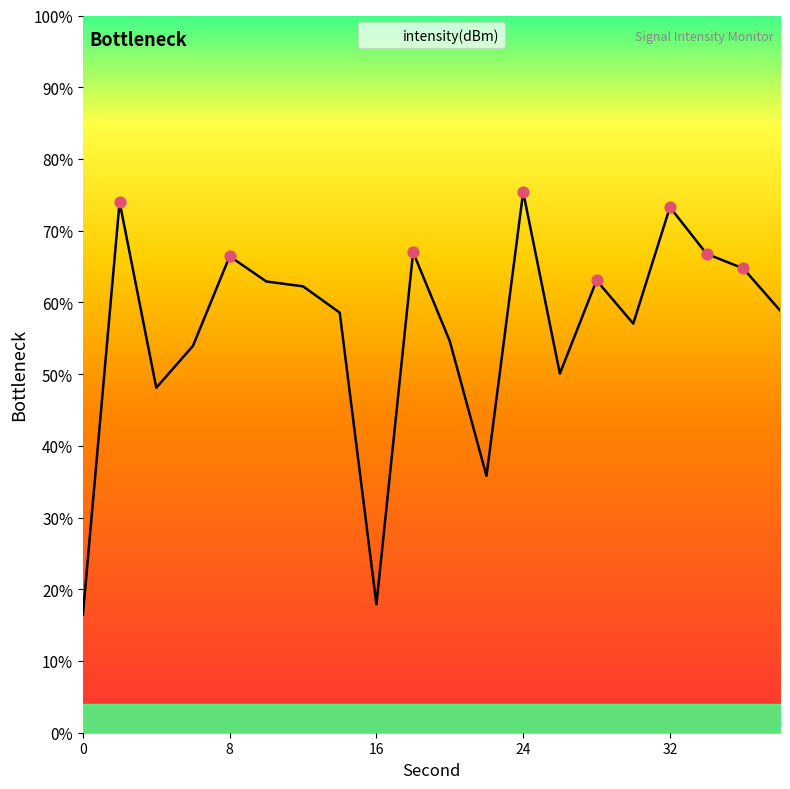

Between 26 and 4, which is larger?

26